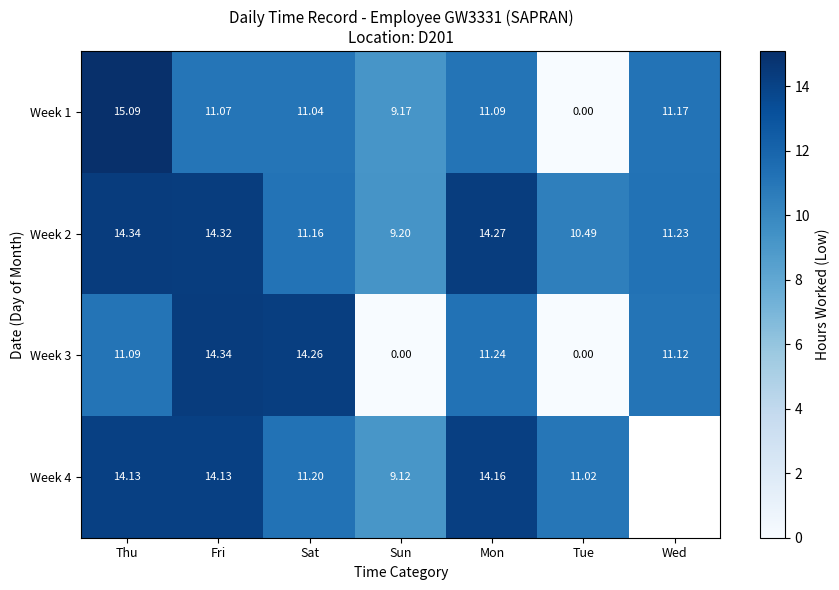

How many distinct data groups are displayed?

4